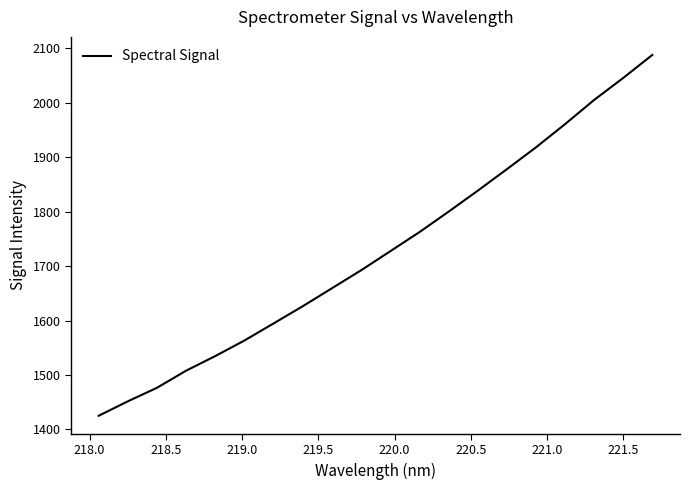

What is the minimum value shown in the chart?

1425.2